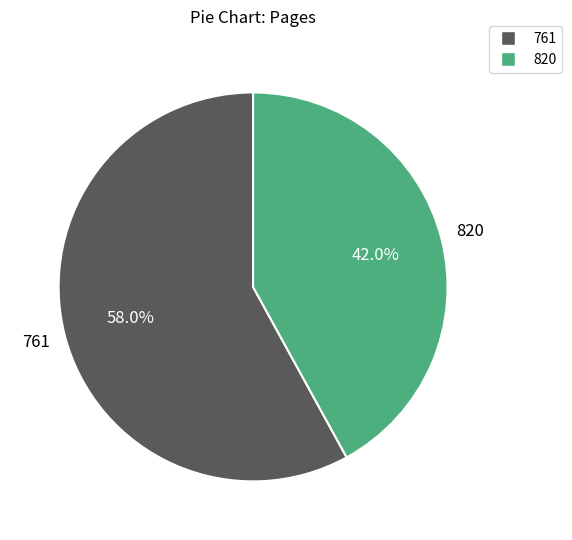

To the nearest percent, what is the difference between the largest and smallest slice percentages?

16%